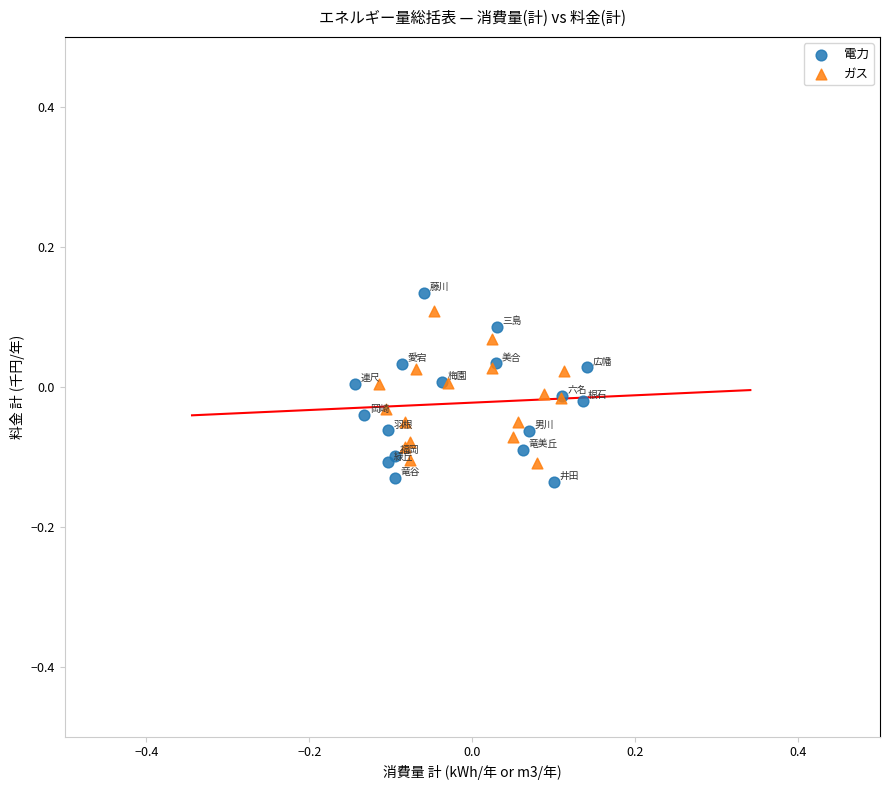

Which series has the largest Y range (max minus min)?

電力